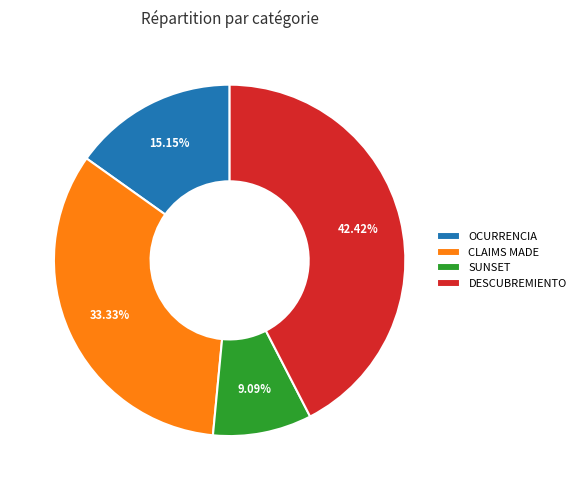

Count the number of slices in the pie.

4